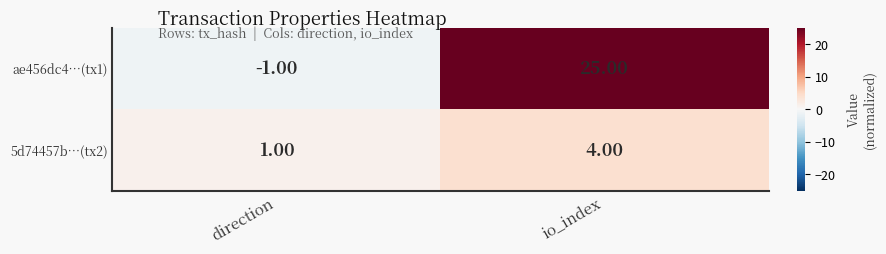

At which category is the sum across all series the highest?

io_index